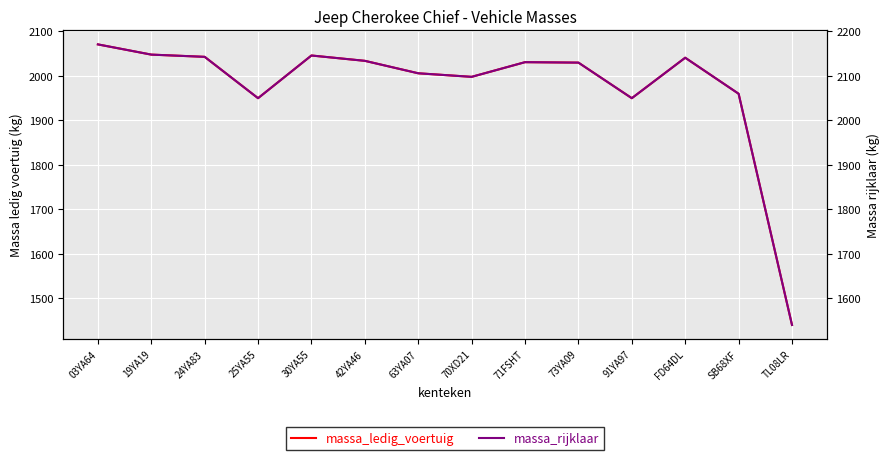

Which has a higher value, 73YA09 or FD64DL?

FD64DL